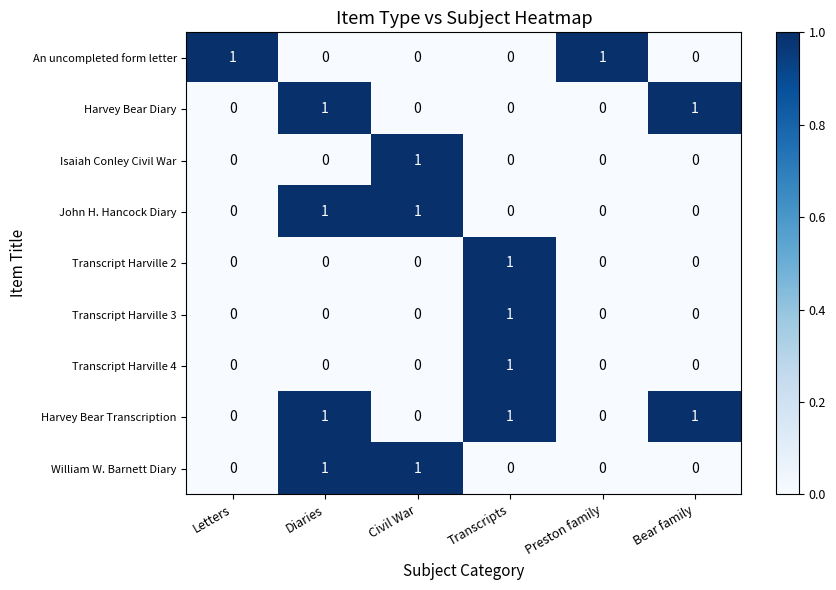

How many An uncompleted form letter values are between 0 and 1?

6